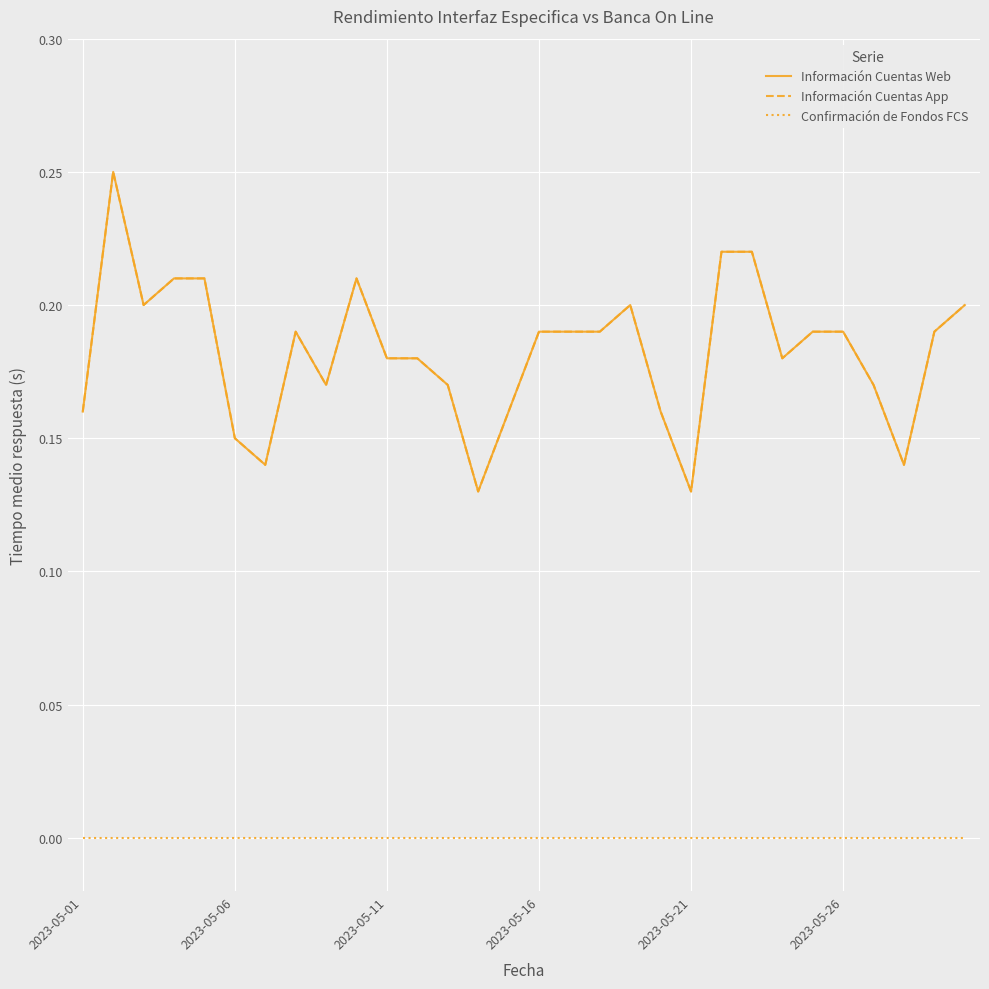

Is this an area chart (filled region under the line)?

No